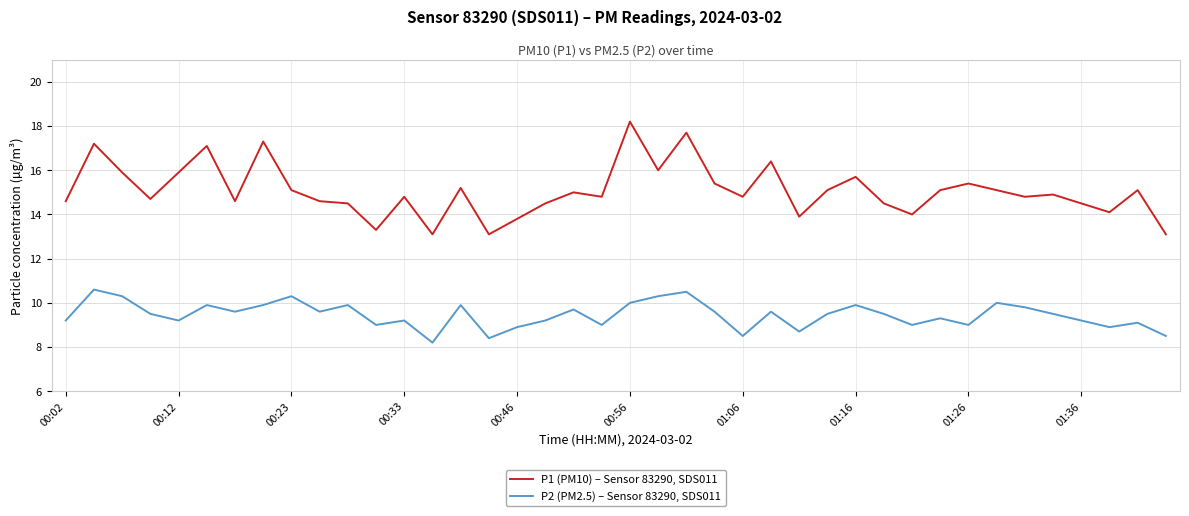

At how many categories does at least one series exceed 13?

40